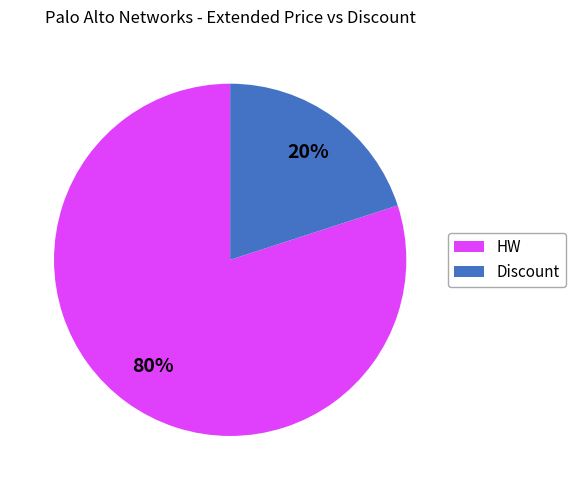

What percentage is the Discount slice, to the nearest percent?

20%